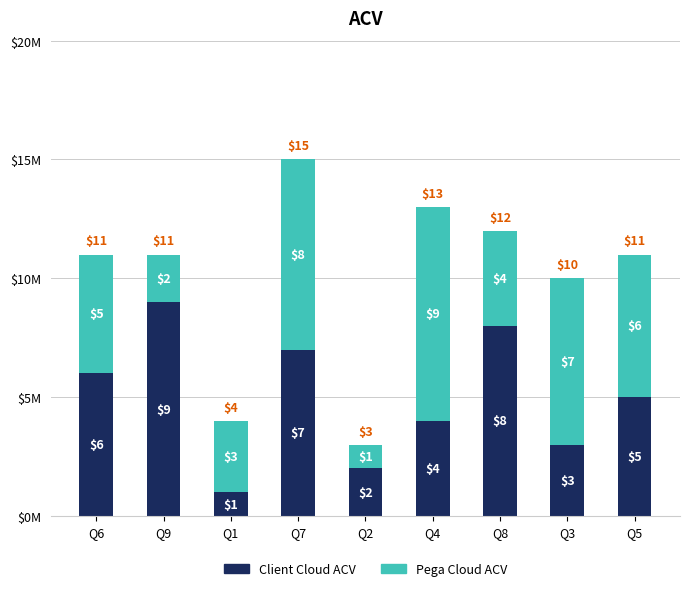

Does the chart contain any negative values?

No